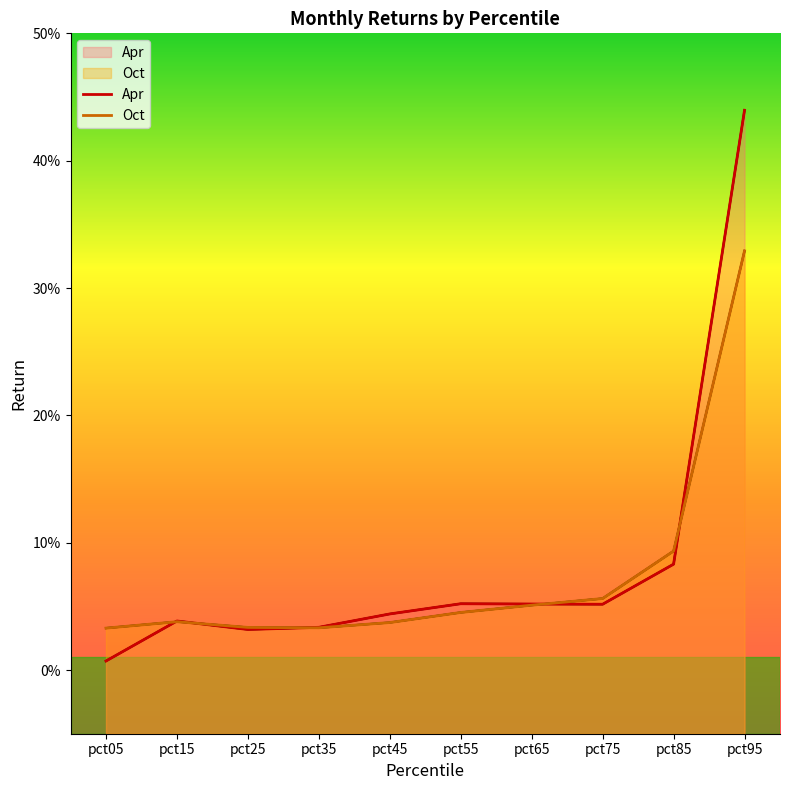

At which category is the sum across all series the highest?

pct95